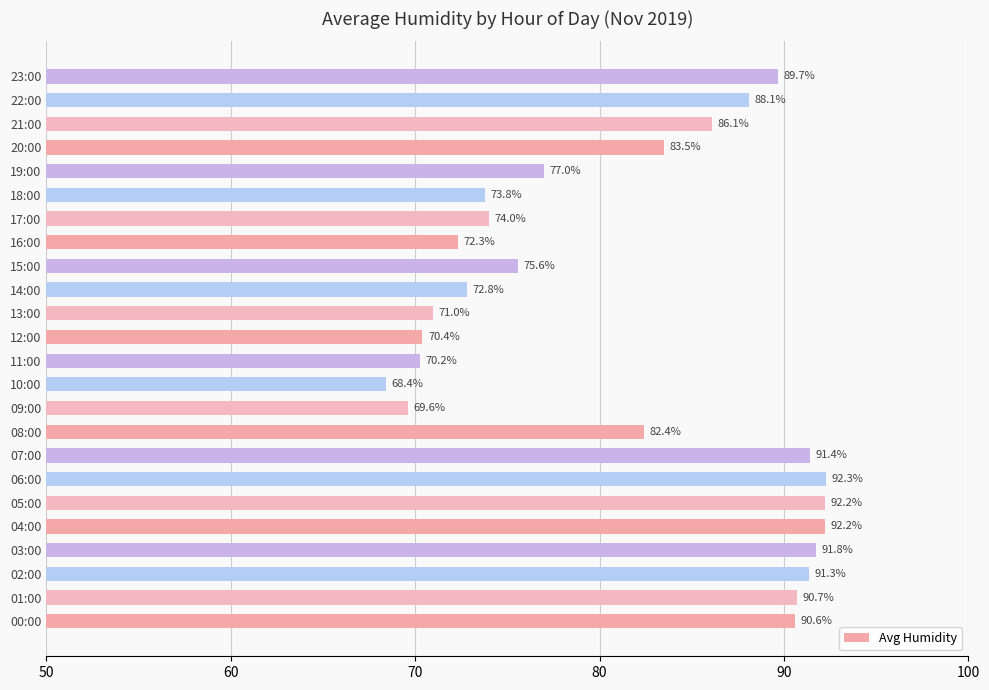

The value at 18:00 is 73.8. True or false?

True